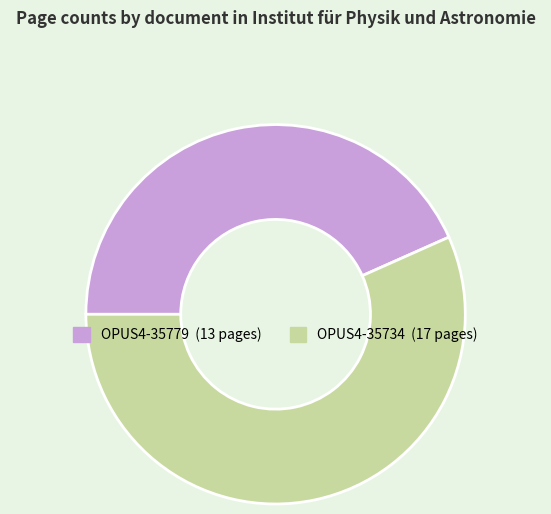

The OPUS4-35734 slice represents 71% of the pie. True or false?

False